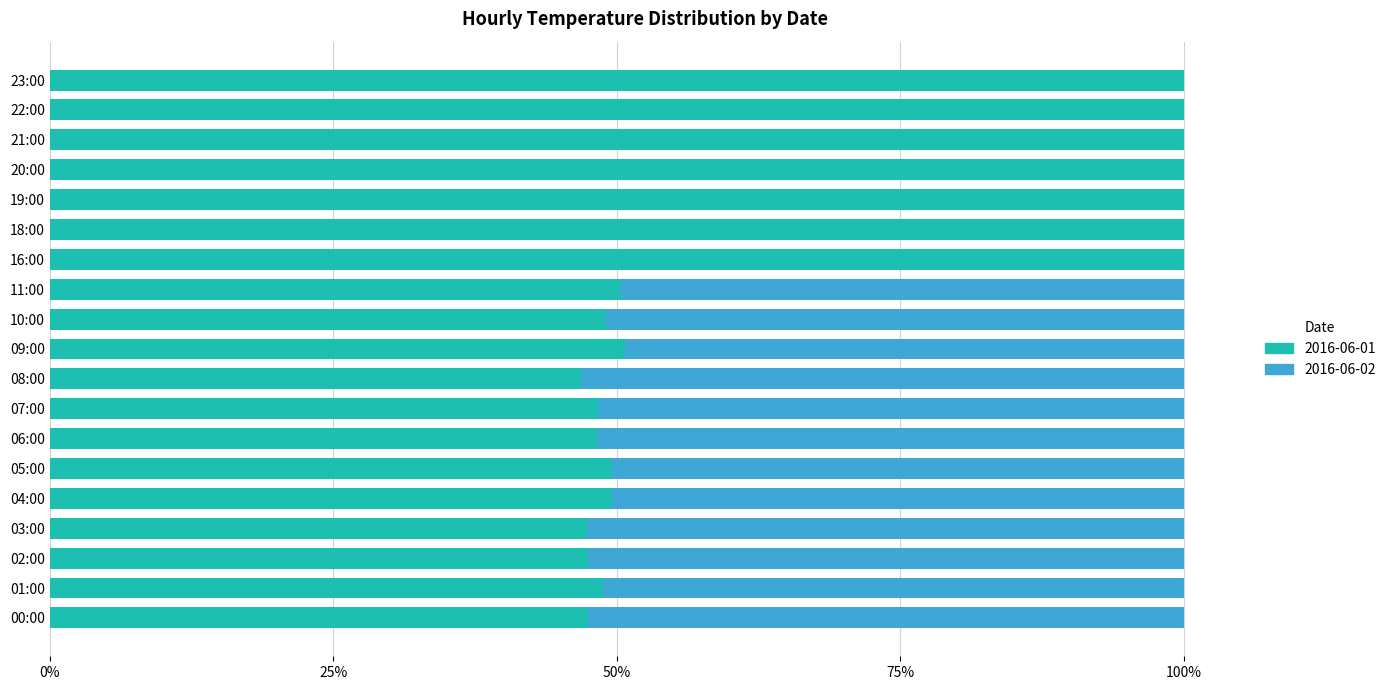

The 2016-06-01 series shows 36.4 at 16:00. True or false?

False